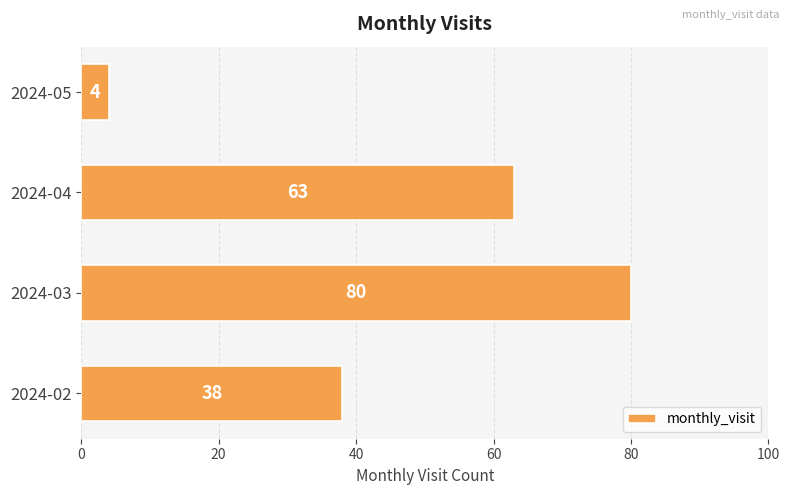

Is it true that the value at 2024-03 is 28?

False